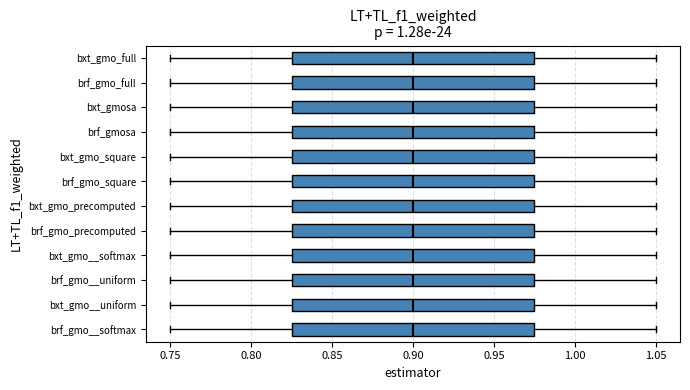

Reading bottom to top, read every box against the x-axis: the position of its median line, the range the box covers, and the ends of its whiskers. The values are not printed on the chart, so give them approximately, as read against the axis.

brf_gmo__softmax: median 0.900, box 0.825 to 0.975, whiskers 0.750 to 1.050
bxt_gmo__uniform: median 0.900, box 0.825 to 0.975, whiskers 0.750 to 1.050
brf_gmo__uniform: median 0.900, box 0.825 to 0.975, whiskers 0.750 to 1.050
bxt_gmo__softmax: median 0.900, box 0.825 to 0.975, whiskers 0.750 to 1.050
brf_gmo_precomputed: median 0.900, box 0.825 to 0.975, whiskers 0.750 to 1.050
bxt_gmo_precomputed: median 0.900, box 0.825 to 0.975, whiskers 0.750 to 1.050
brf_gmo_square: median 0.900, box 0.825 to 0.975, whiskers 0.750 to 1.050
bxt_gmo_square: median 0.900, box 0.825 to 0.975, whiskers 0.750 to 1.050
brf_gmosa: median 0.900, box 0.825 to 0.975, whiskers 0.750 to 1.050
bxt_gmosa: median 0.900, box 0.825 to 0.975, whiskers 0.750 to 1.050
brf_gmo_full: median 0.900, box 0.825 to 0.975, whiskers 0.750 to 1.050
bxt_gmo_full: median 0.900, box 0.825 to 0.975, whiskers 0.750 to 1.050